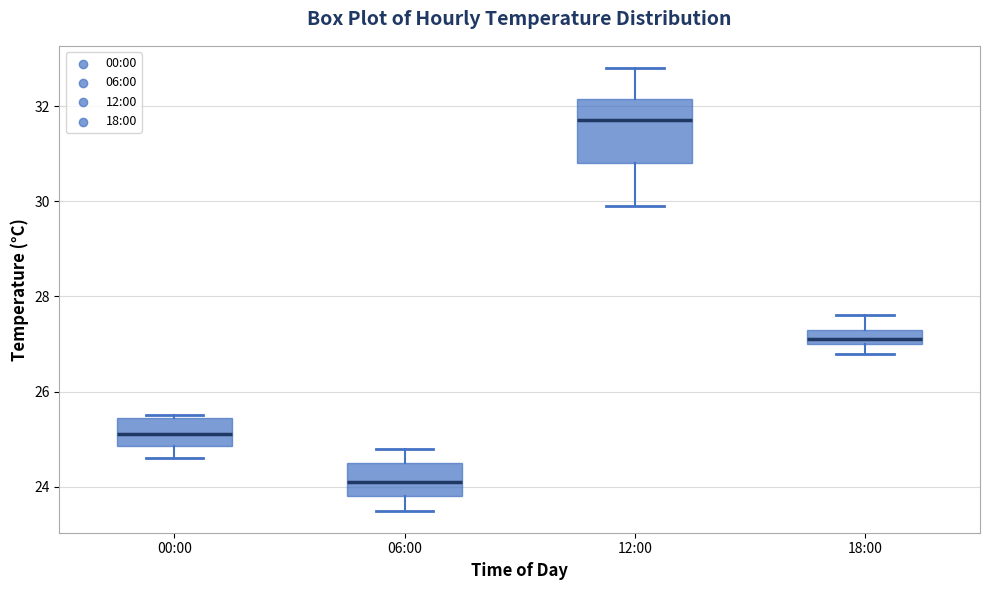

Reading left to right, read every box against the y-axis: the position of its median line, the range the box covers, and the ends of its whiskers. The values are not printed on the chart, so give them approximately, as read against the axis.

00:00: median 25.2, box 24.8 to 25.4, whiskers 24.6 to 25.6
06:00: median 24.2, box 23.8 to 24.6, whiskers 23.6 to 24.8
12:00: median 31.8, box 30.8 to 32.2, whiskers 30.0 to 32.8
18:00: median 27.2, box 27.0 to 27.4, whiskers 26.8 to 27.6